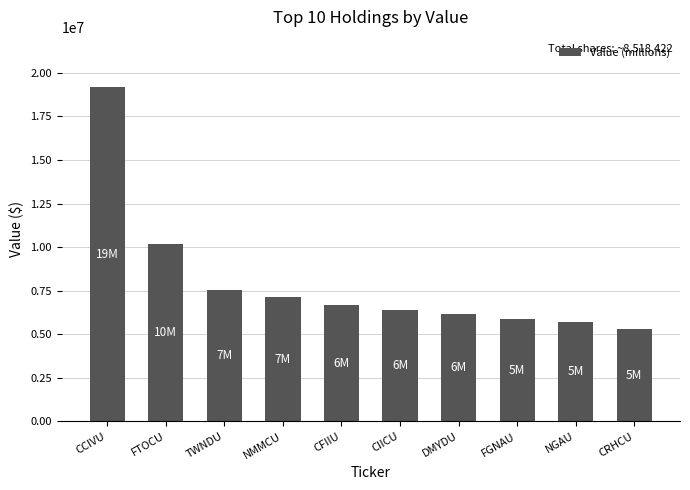

What is the change in value from TWNDU to FGNAU?

-1681000